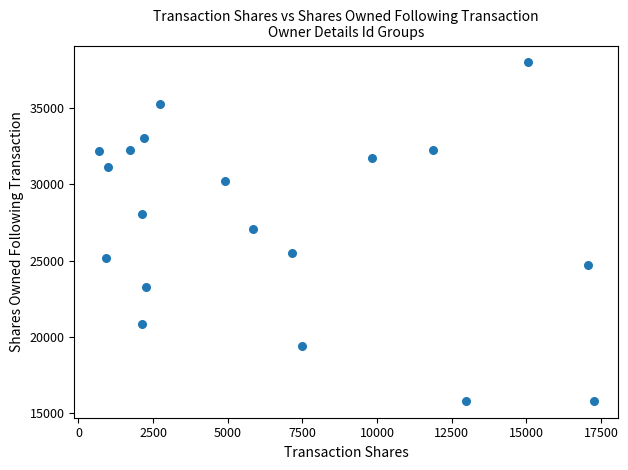

What is the range of X values (max minus min)?

16562